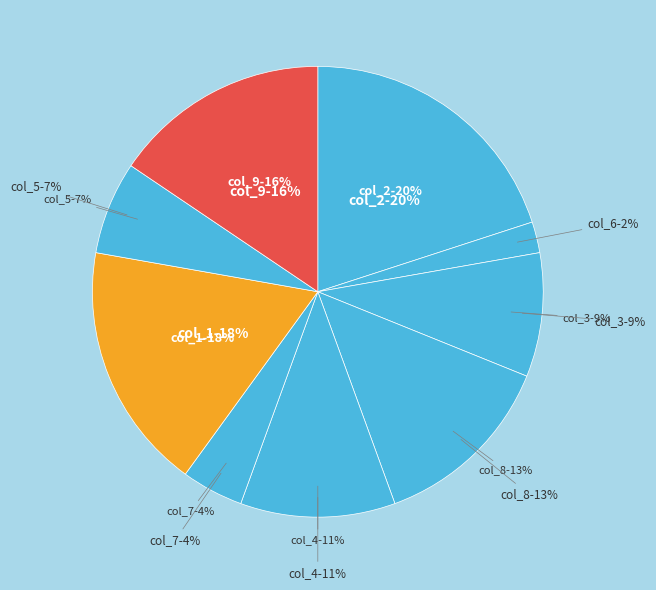

True or false: 4 accounts for 11% of the total.

True